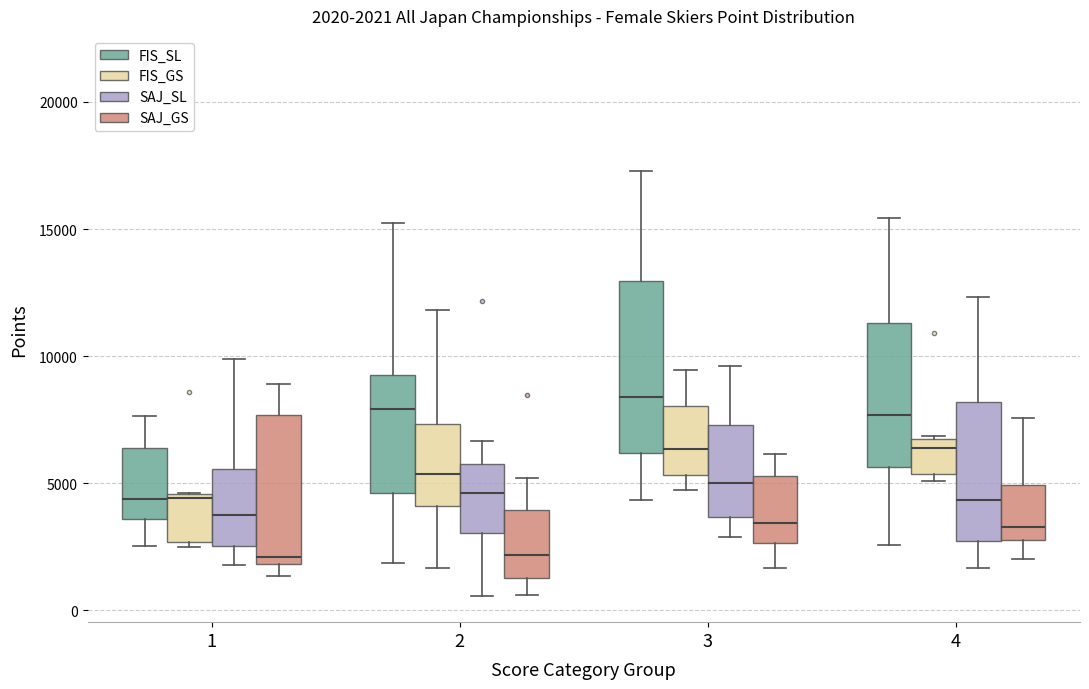

Comparing the boxes themselves (not the whiskers), which one is the tallest?

3 (FIS_SL)